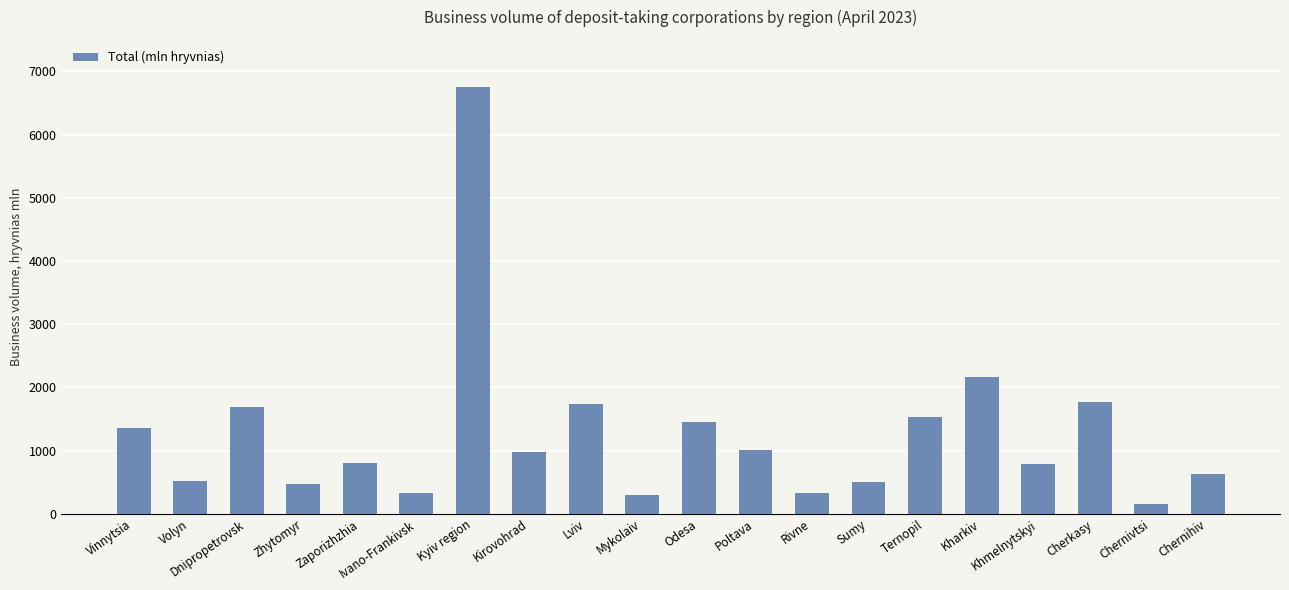

What is the difference between the values at Odesa and Cherkasy?

316.1